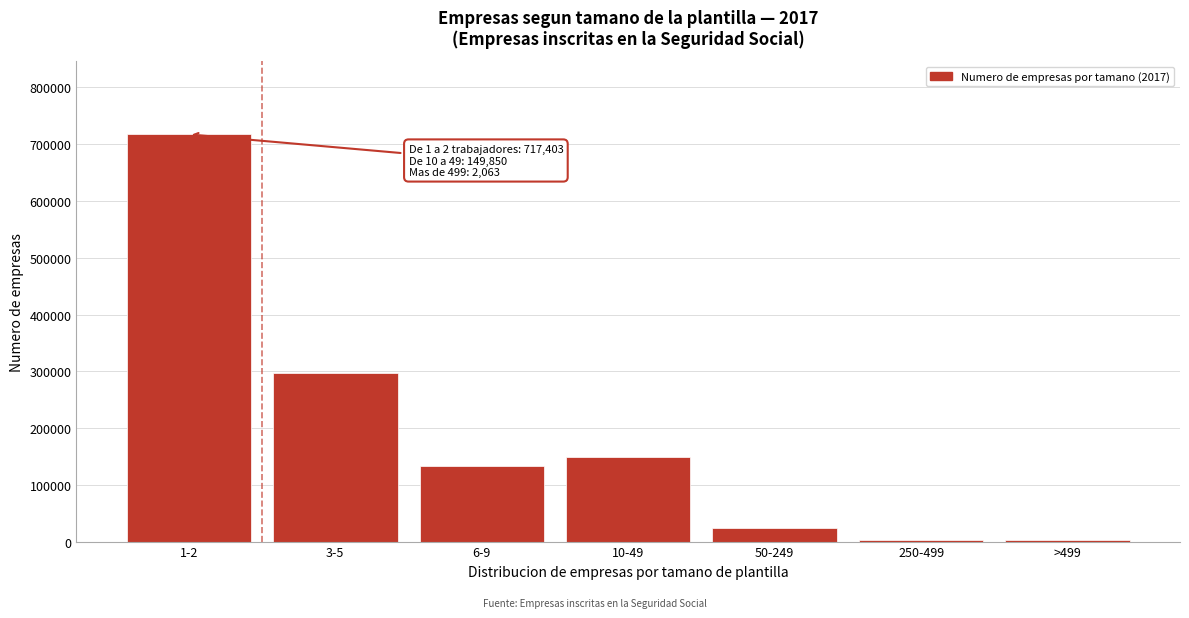

Which category has the highest value across all series?

1-2